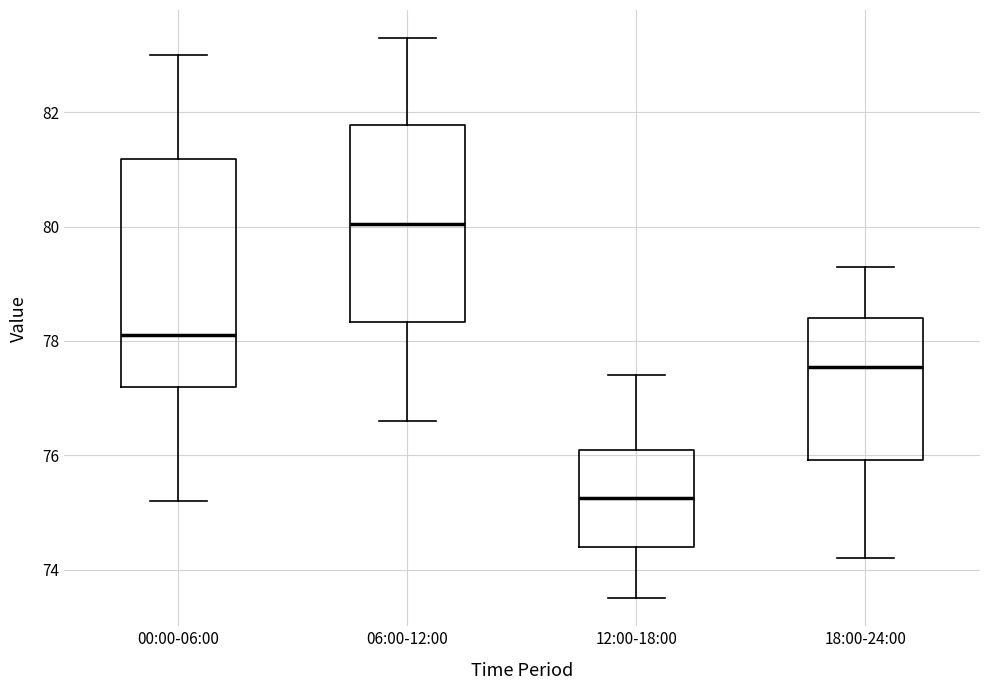

Where does the upper whisker of the box for 18:00-24:00 end on the y-axis? The values are not printed on the chart, so give them approximately, as read against the axis.

79.4